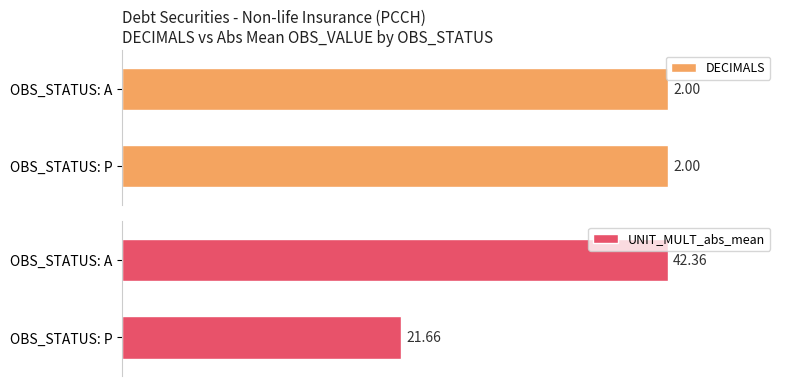

Are the bars horizontal?

Yes